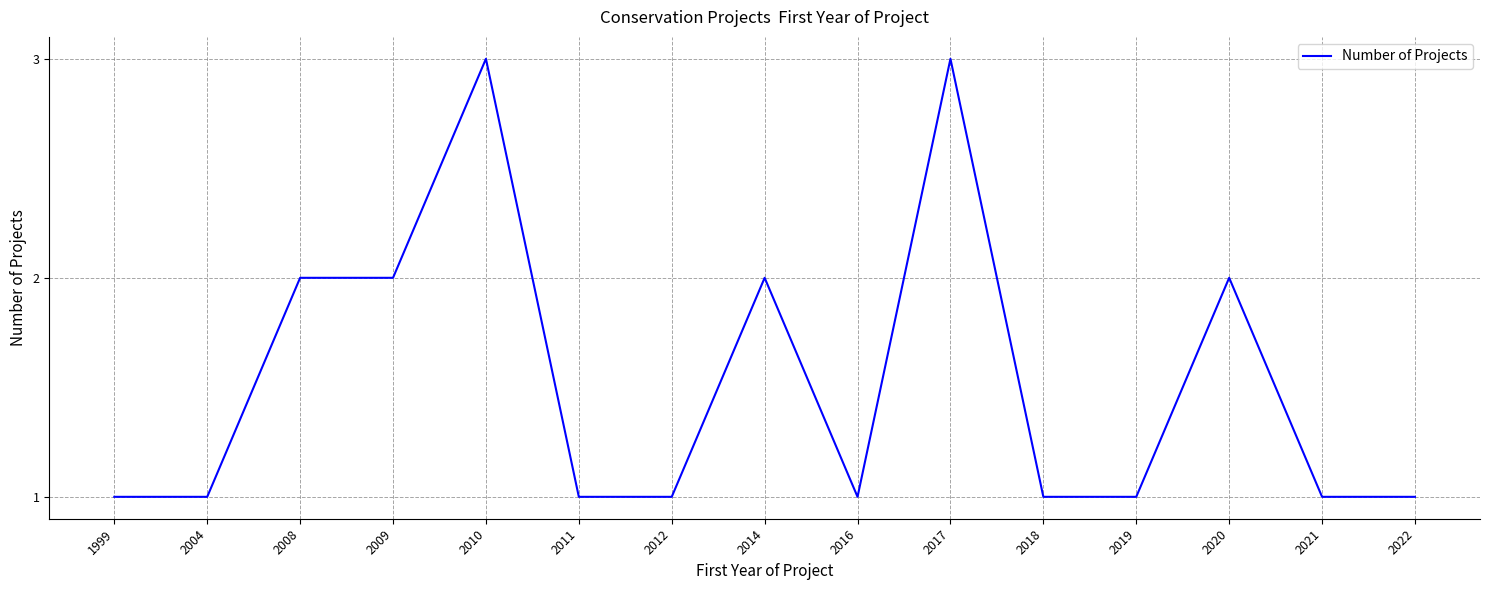

What is the maximum value shown in the chart?

3